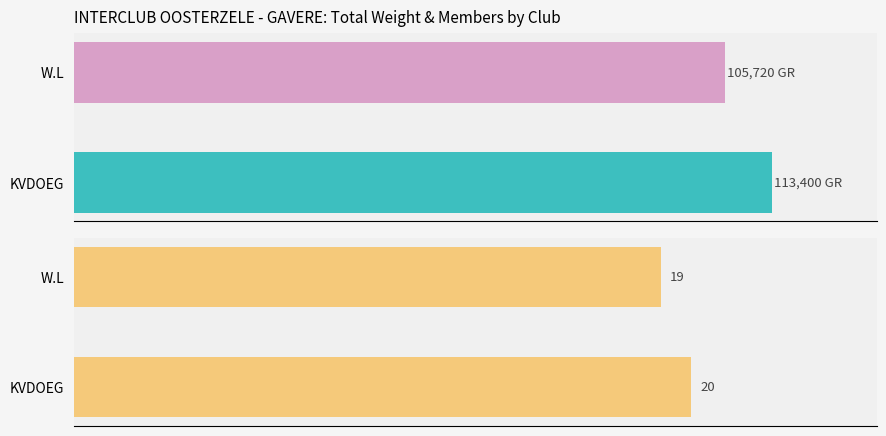

How many Member Count values are between 19 and 20?

2